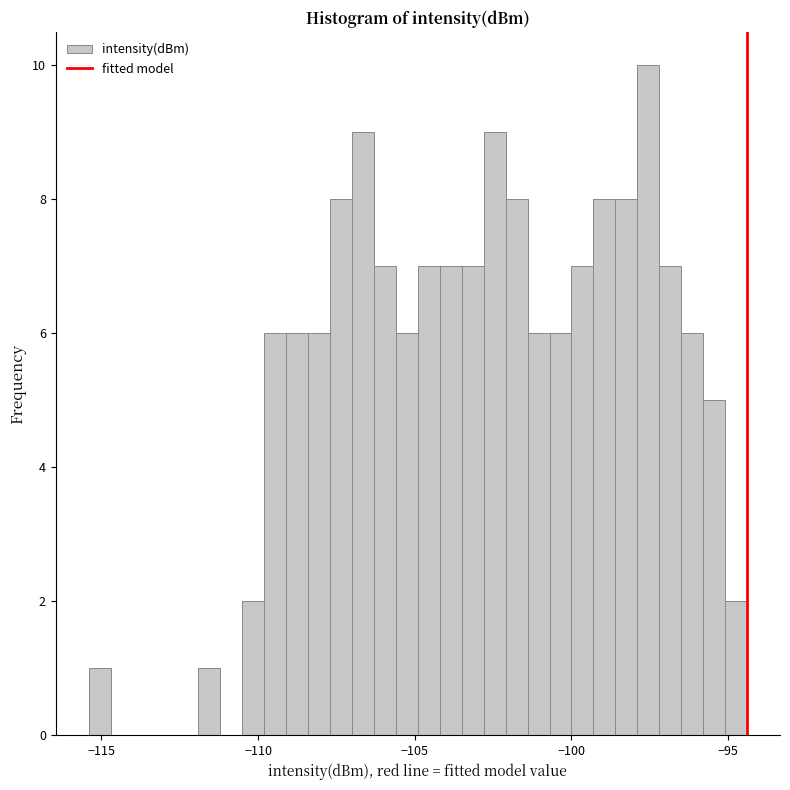

Around what value on the x-axis is the tallest bar? Give the approximate position of its centre, as read against the axis.

-97.5